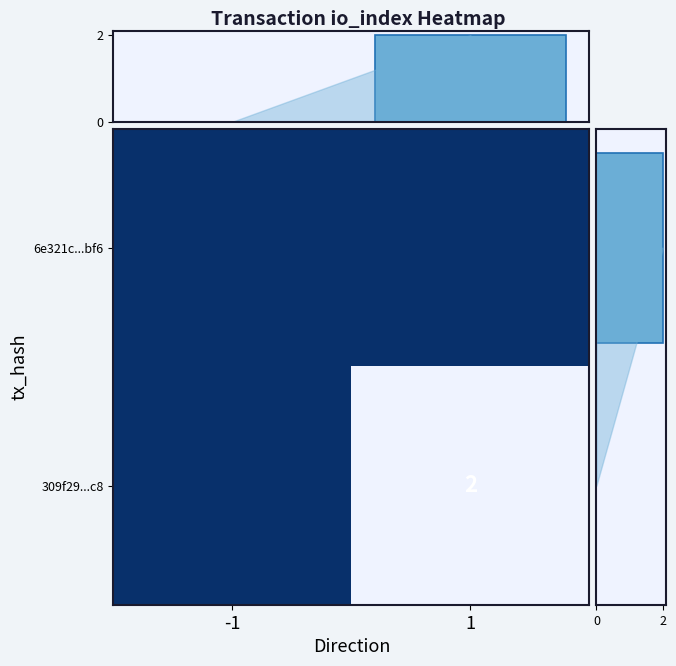

Is it true that 309f29...c8 equals 0 at -1?

True